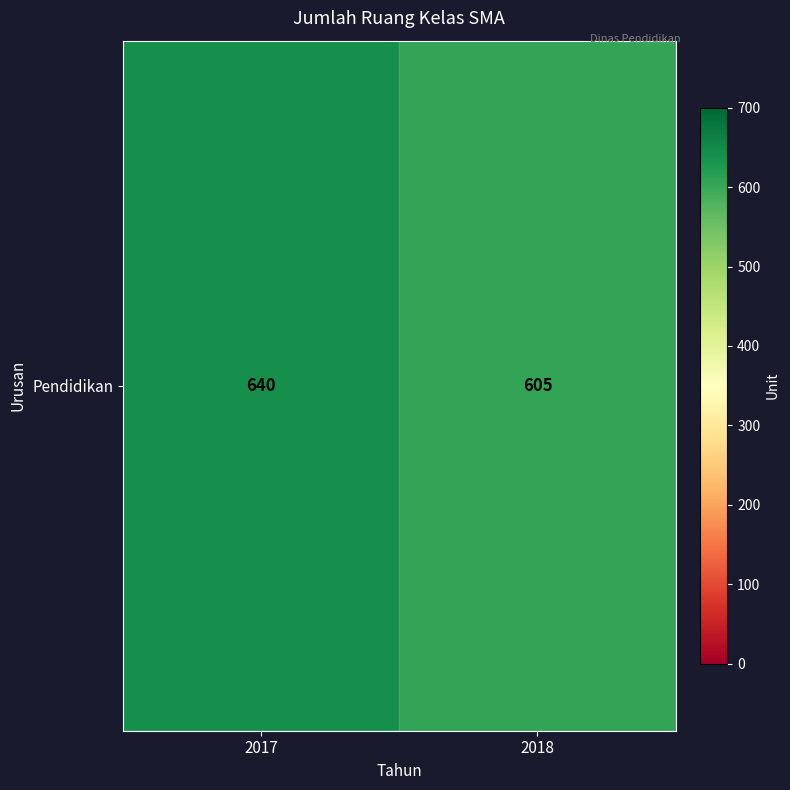

List the labels in order of value, smallest first.

2018, 2017